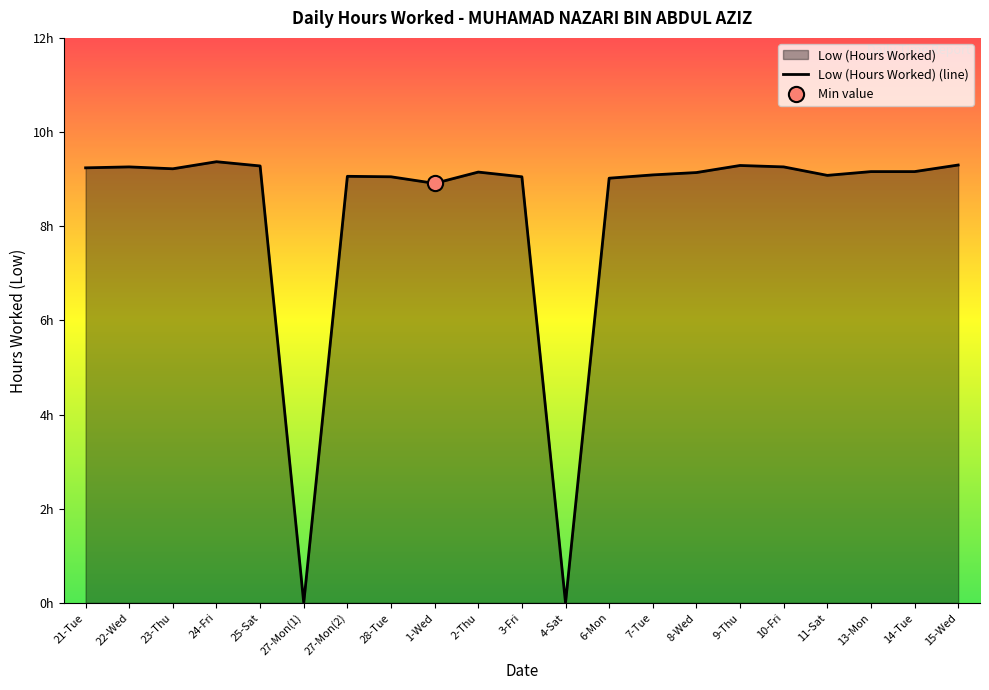

Between 15-Wed and 4-Sat, which is larger?

15-Wed